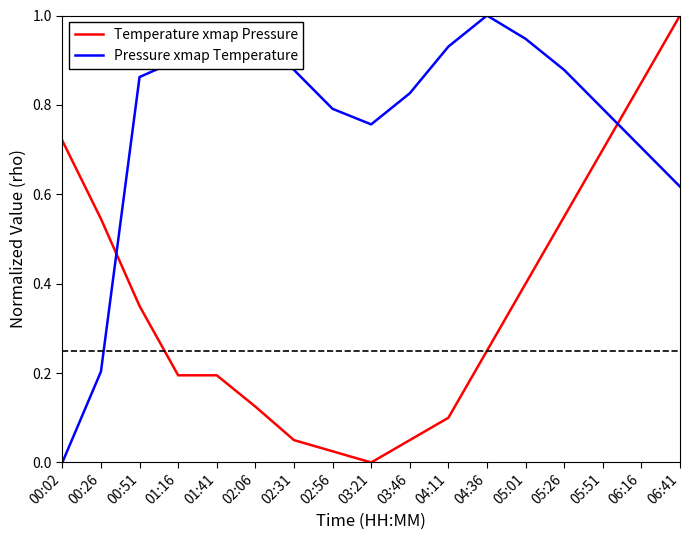

How many times do Pressure xmap Temperature and Temperature xmap Pressure cross each other?

2